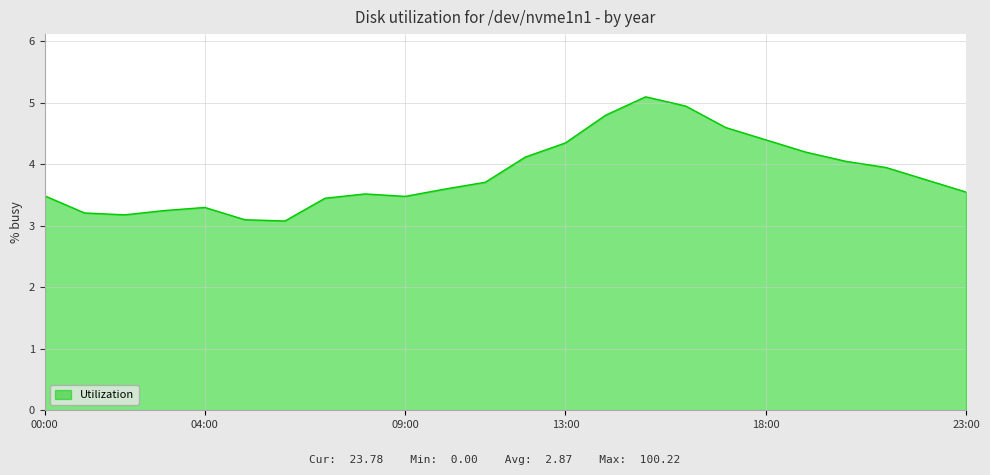

True or false: the data shows 3.5 at 23:00.

True